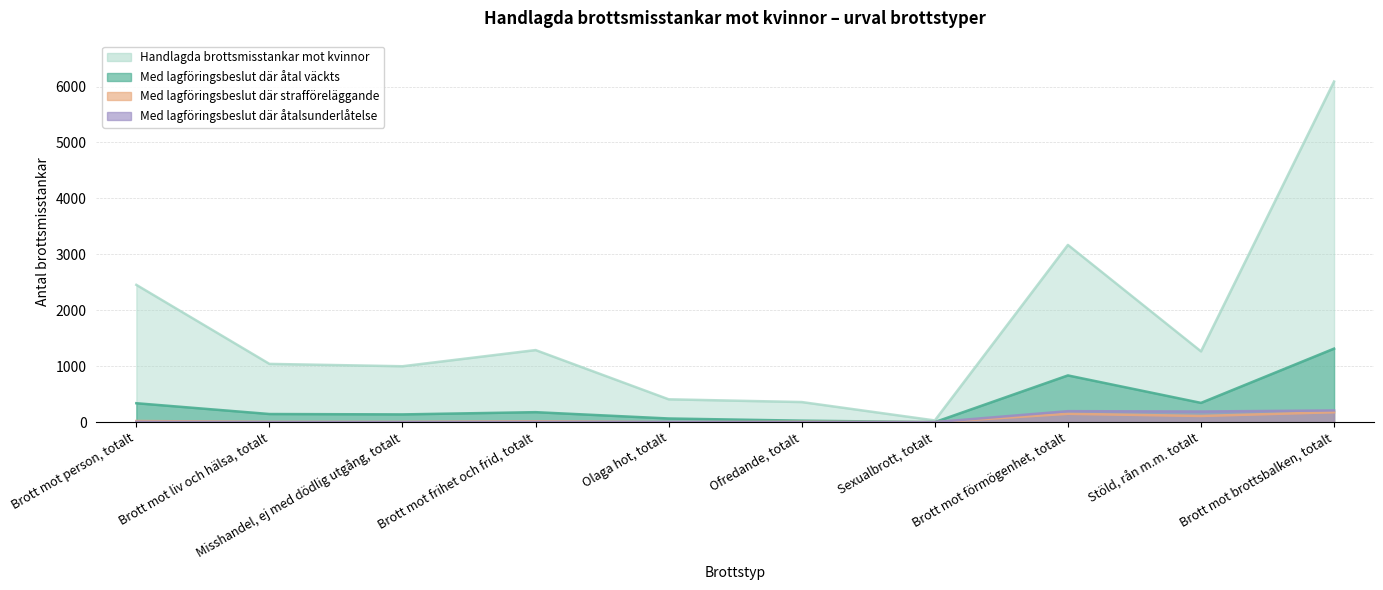

At which category is the sum across all series the highest?

Brott mot brottsbalken, totalt